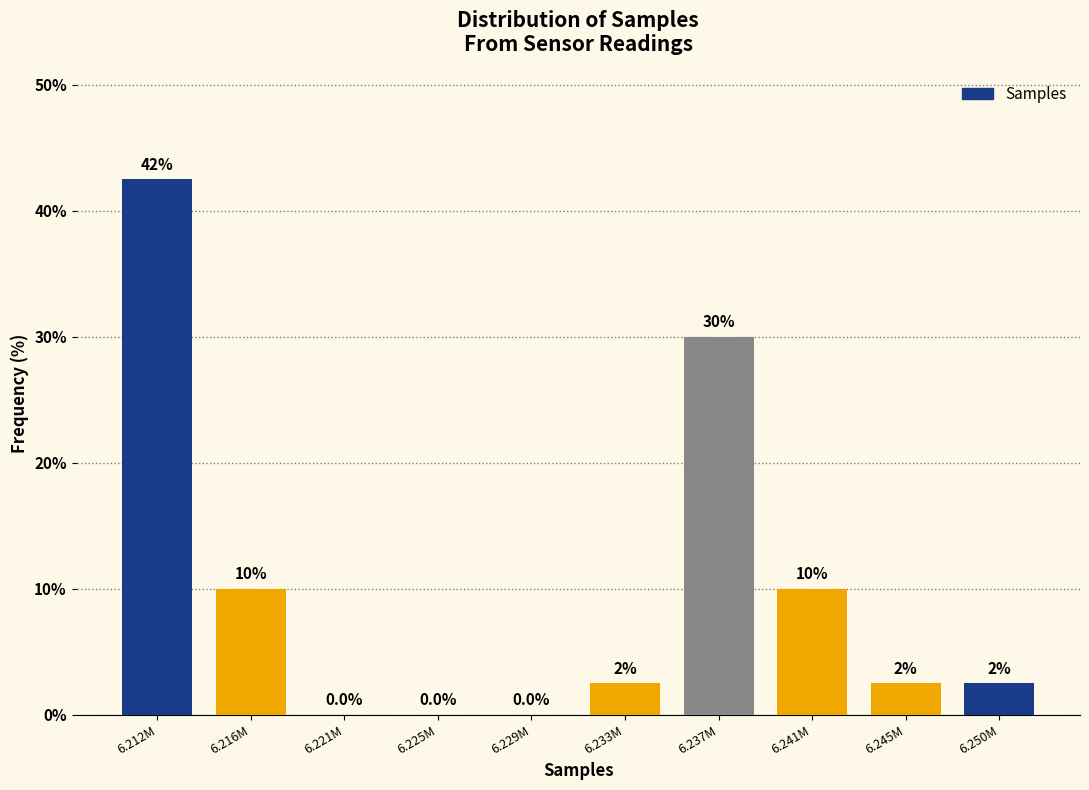

Reading left to right, transcribe all the data shown in this chart.

6.212M=42.5	6.216M=10.0	6.221M=0.0	6.225M=0.0	6.229M=0.0	6.233M=2.5	6.237M=30.0	6.241M=10.0	6.245M=2.5	6.250M=2.5